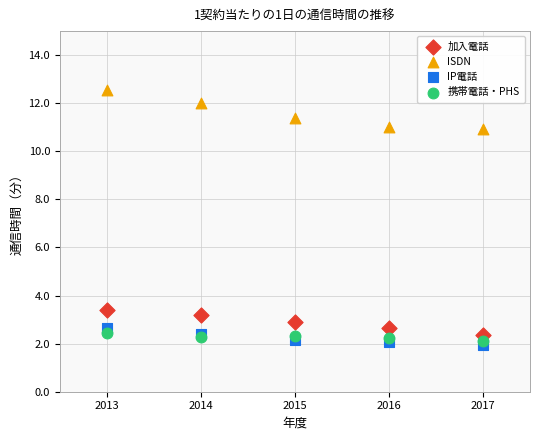

Across all series, what Y value is closest to 7?

3.4